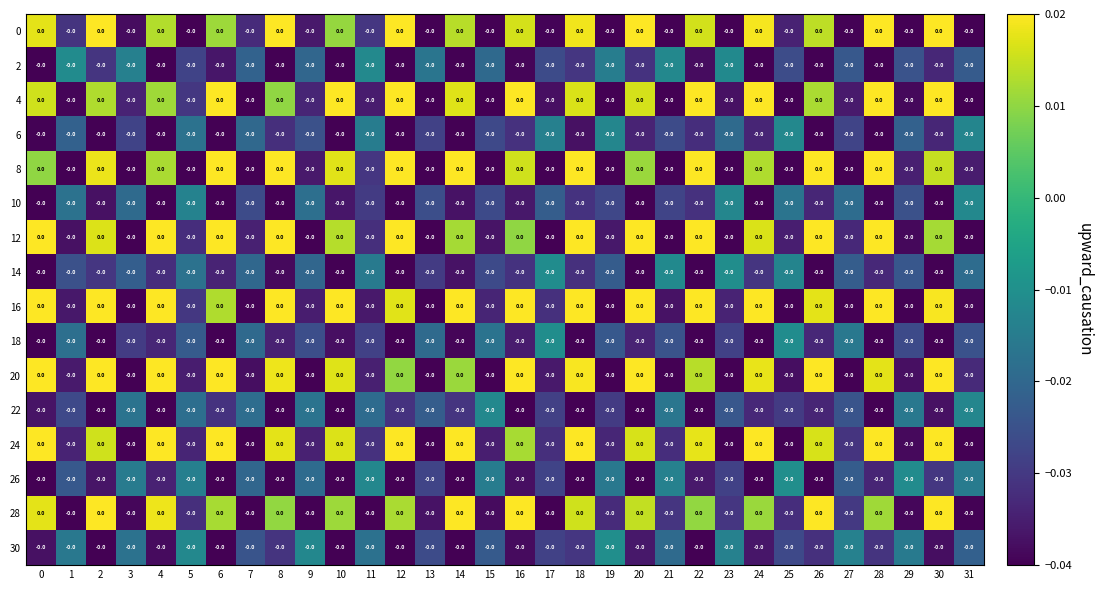

Reading left to right, transcribe all the data shown in this chart.

0: 0=0.0	1=-0.0	2=0.0	3=-0.0	4=0.0	5=-0.0	6=0.0	7=-0.0	8=0.0	9=-0.0	10=0.0	11=-0.0	12=0.0	13=-0.0	14=0.0	15=-0.0	16=0.0	17=-0.0	18=0.0	19=-0.0	20=0.0	21=-0.0	22=0.0	23=-0.0	24=0.0	25=-0.0	26=0.0	27=-0.0	28=0.0	29=-0.0	30=0.0	31=-0.0
2: 0=-0.0	1=-0.0	2=-0.0	3=-0.0	4=-0.0	5=-0.0	6=-0.0	7=-0.0	8=-0.0	9=-0.0	10=-0.0	11=-0.0	12=-0.0	13=-0.0	14=-0.0	15=-0.0	16=-0.0	17=-0.0	18=-0.0	19=-0.0	20=-0.0	21=-0.0	22=-0.0	23=-0.0	24=-0.0	25=-0.0	26=-0.0	27=-0.0	28=-0.0	29=-0.0	30=-0.0	31=-0.0
4: 0=0.0	1=-0.0	2=0.0	3=-0.0	4=0.0	5=-0.0	6=0.0	7=-0.0	8=0.0	9=-0.0	10=0.0	11=-0.0	12=0.0	13=-0.0	14=0.0	15=-0.0	16=0.0	17=-0.0	18=0.0	19=-0.0	20=0.0	21=-0.0	22=0.0	23=-0.0	24=0.0	25=-0.0	26=0.0	27=-0.0	28=0.0	29=-0.0	30=0.0	31=-0.0
6: 0=-0.0	1=-0.0	2=-0.0	3=-0.0	4=-0.0	5=-0.0	6=-0.0	7=-0.0	8=-0.0	9=-0.0	10=-0.0	11=-0.0	12=-0.0	13=-0.0	14=-0.0	15=-0.0	16=-0.0	17=-0.0	18=-0.0	19=-0.0	20=-0.0	21=-0.0	22=-0.0	23=-0.0	24=-0.0	25=-0.0	26=-0.0	27=-0.0	28=-0.0	29=-0.0	30=-0.0	31=-0.0
8: 0=0.0	1=-0.0	2=0.0	3=-0.0	4=0.0	5=-0.0	6=0.0	7=-0.0	8=0.0	9=-0.0	10=0.0	11=-0.0	12=0.0	13=-0.0	14=0.0	15=-0.0	16=0.0	17=-0.0	18=0.0	19=-0.0	20=0.0	21=-0.0	22=0.0	23=-0.0	24=0.0	25=-0.0	26=0.0	27=-0.0	28=0.0	29=-0.0	30=0.0	31=-0.0
10: 0=-0.0	1=-0.0	2=-0.0	3=-0.0	4=-0.0	5=-0.0	6=-0.0	7=-0.0	8=-0.0	9=-0.0	10=-0.0	11=-0.0	12=-0.0	13=-0.0	14=-0.0	15=-0.0	16=-0.0	17=-0.0	18=-0.0	19=-0.0	20=-0.0	21=-0.0	22=-0.0	23=-0.0	24=-0.0	25=-0.0	26=-0.0	27=-0.0	28=-0.0	29=-0.0	30=-0.0	31=-0.0
12: 0=0.0	1=-0.0	2=0.0	3=-0.0	4=0.0	5=-0.0	6=0.0	7=-0.0	8=0.0	9=-0.0	10=0.0	11=-0.0	12=0.0	13=-0.0	14=0.0	15=-0.0	16=0.0	17=-0.0	18=0.0	19=-0.0	20=0.0	21=-0.0	22=0.0	23=-0.0	24=0.0	25=-0.0	26=0.0	27=-0.0	28=0.0	29=-0.0	30=0.0	31=-0.0
14: 0=-0.0	1=-0.0	2=-0.0	3=-0.0	4=-0.0	5=-0.0	6=-0.0	7=-0.0	8=-0.0	9=-0.0	10=-0.0	11=-0.0	12=-0.0	13=-0.0	14=-0.0	15=-0.0	16=-0.0	17=-0.0	18=-0.0	19=-0.0	20=-0.0	21=-0.0	22=-0.0	23=-0.0	24=-0.0	25=-0.0	26=-0.0	27=-0.0	28=-0.0	29=-0.0	30=-0.0	31=-0.0
16: 0=0.0	1=-0.0	2=0.0	3=-0.0	4=0.0	5=-0.0	6=0.0	7=-0.0	8=0.0	9=-0.0	10=0.0	11=-0.0	12=0.0	13=-0.0	14=0.0	15=-0.0	16=0.0	17=-0.0	18=0.0	19=-0.0	20=0.0	21=-0.0	22=0.0	23=-0.0	24=0.0	25=-0.0	26=0.0	27=-0.0	28=0.0	29=-0.0	30=0.0	31=-0.0
18: 0=-0.0	1=-0.0	2=-0.0	3=-0.0	4=-0.0	5=-0.0	6=-0.0	7=-0.0	8=-0.0	9=-0.0	10=-0.0	11=-0.0	12=-0.0	13=-0.0	14=-0.0	15=-0.0	16=-0.0	17=-0.0	18=-0.0	19=-0.0	20=-0.0	21=-0.0	22=-0.0	23=-0.0	24=-0.0	25=-0.0	26=-0.0	27=-0.0	28=-0.0	29=-0.0	30=-0.0	31=-0.0
20: 0=0.0	1=-0.0	2=0.0	3=-0.0	4=0.0	5=-0.0	6=0.0	7=-0.0	8=0.0	9=-0.0	10=0.0	11=-0.0	12=0.0	13=-0.0	14=0.0	15=-0.0	16=0.0	17=-0.0	18=0.0	19=-0.0	20=0.0	21=-0.0	22=0.0	23=-0.0	24=0.0	25=-0.0	26=0.0	27=-0.0	28=0.0	29=-0.0	30=0.0	31=-0.0
22: 0=-0.0	1=-0.0	2=-0.0	3=-0.0	4=-0.0	5=-0.0	6=-0.0	7=-0.0	8=-0.0	9=-0.0	10=-0.0	11=-0.0	12=-0.0	13=-0.0	14=-0.0	15=-0.0	16=-0.0	17=-0.0	18=-0.0	19=-0.0	20=-0.0	21=-0.0	22=-0.0	23=-0.0	24=-0.0	25=-0.0	26=-0.0	27=-0.0	28=-0.0	29=-0.0	30=-0.0	31=-0.0
24: 0=0.0	1=-0.0	2=0.0	3=-0.0	4=0.0	5=-0.0	6=0.0	7=-0.0	8=0.0	9=-0.0	10=0.0	11=-0.0	12=0.0	13=-0.0	14=0.0	15=-0.0	16=0.0	17=-0.0	18=0.0	19=-0.0	20=0.0	21=-0.0	22=0.0	23=-0.0	24=0.0	25=-0.0	26=0.0	27=-0.0	28=0.0	29=-0.0	30=0.0	31=-0.0
26: 0=-0.0	1=-0.0	2=-0.0	3=-0.0	4=-0.0	5=-0.0	6=-0.0	7=-0.0	8=-0.0	9=-0.0	10=-0.0	11=-0.0	12=-0.0	13=-0.0	14=-0.0	15=-0.0	16=-0.0	17=-0.0	18=-0.0	19=-0.0	20=-0.0	21=-0.0	22=-0.0	23=-0.0	24=-0.0	25=-0.0	26=-0.0	27=-0.0	28=-0.0	29=-0.0	30=-0.0	31=-0.0
28: 0=0.0	1=-0.0	2=0.0	3=-0.0	4=0.0	5=-0.0	6=0.0	7=-0.0	8=0.0	9=-0.0	10=0.0	11=-0.0	12=0.0	13=-0.0	14=0.0	15=-0.0	16=0.0	17=-0.0	18=0.0	19=-0.0	20=0.0	21=-0.0	22=0.0	23=-0.0	24=0.0	25=-0.0	26=0.0	27=-0.0	28=0.0	29=-0.0	30=0.0	31=-0.0
30: 0=-0.0	1=-0.0	2=-0.0	3=-0.0	4=-0.0	5=-0.0	6=-0.0	7=-0.0	8=-0.0	9=-0.0	10=-0.0	11=-0.0	12=-0.0	13=-0.0	14=-0.0	15=-0.0	16=-0.0	17=-0.0	18=-0.0	19=-0.0	20=-0.0	21=-0.0	22=-0.0	23=-0.0	24=-0.0	25=-0.0	26=-0.0	27=-0.0	28=-0.0	29=-0.0	30=-0.0	31=-0.0